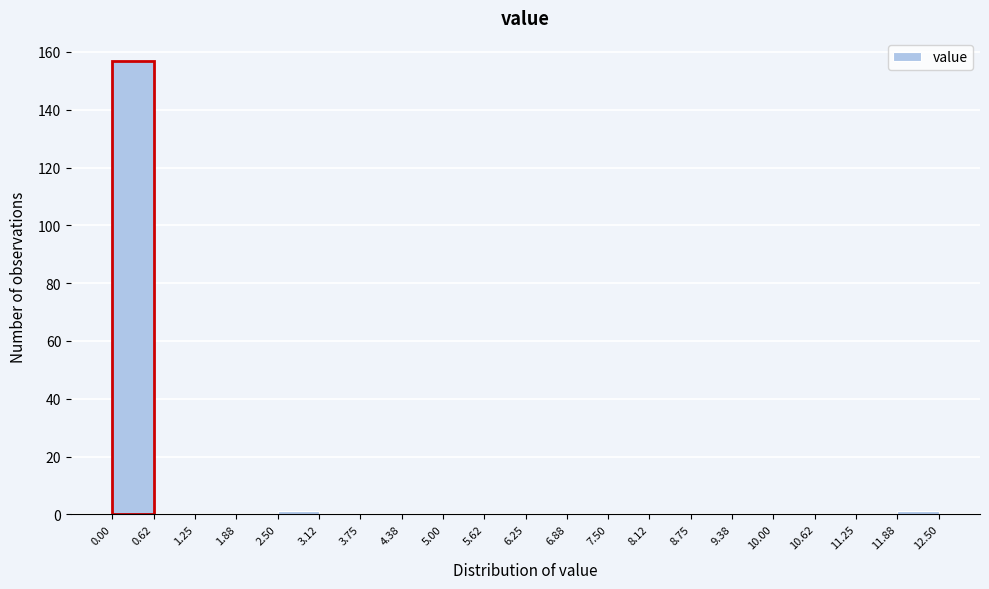

What is the height of the bar covering 0.00 to 0.62 on the x-axis? The values are not printed on the chart, so give them approximately, as read against the axis.

158